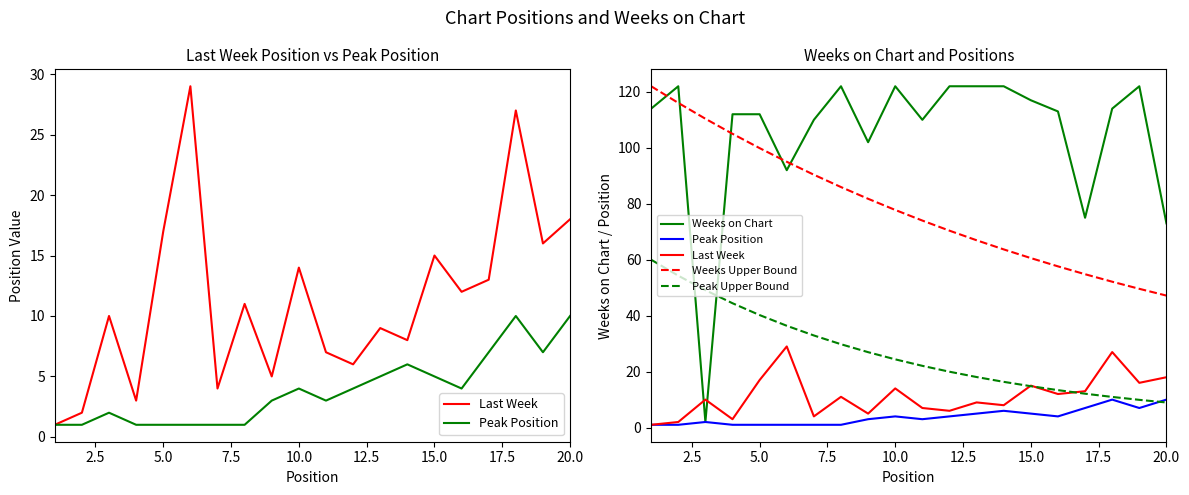

What is the average value of the Weeks Upper Bound series?

79.1